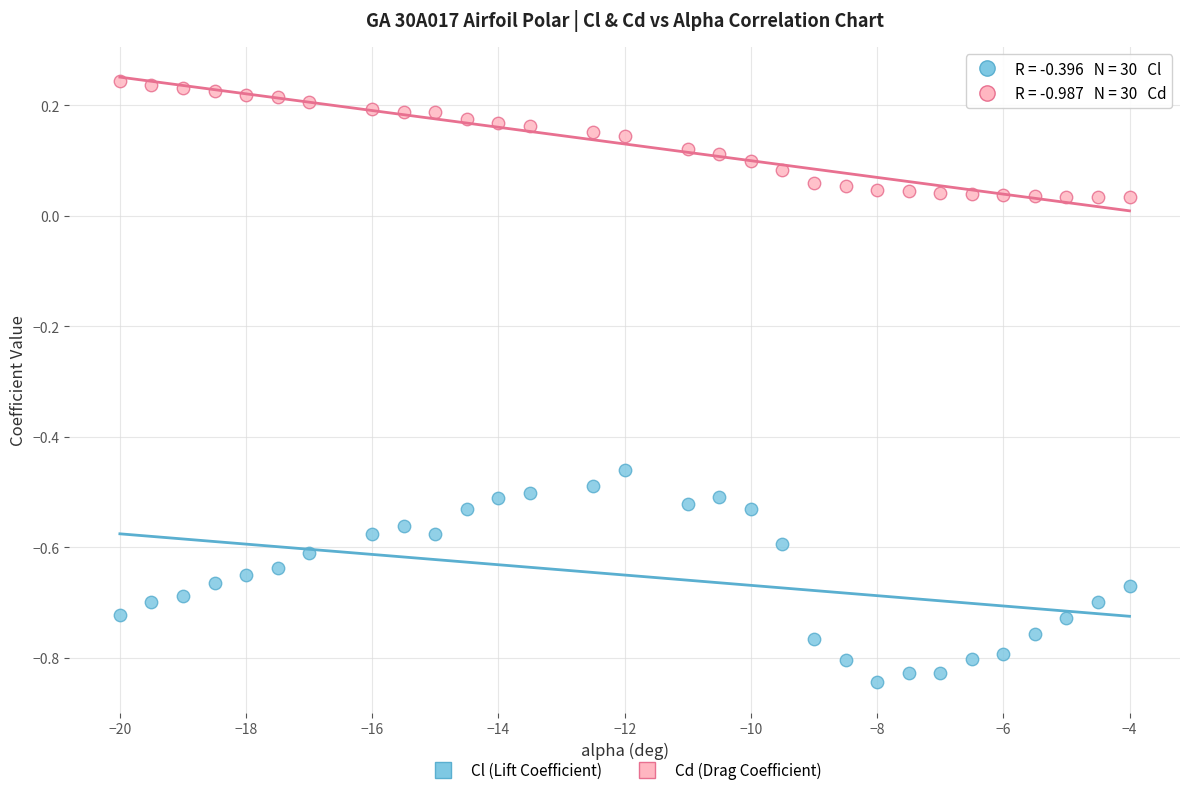

Which series reaches the maximum Y coordinate?

Cd (Drag Coefficient)